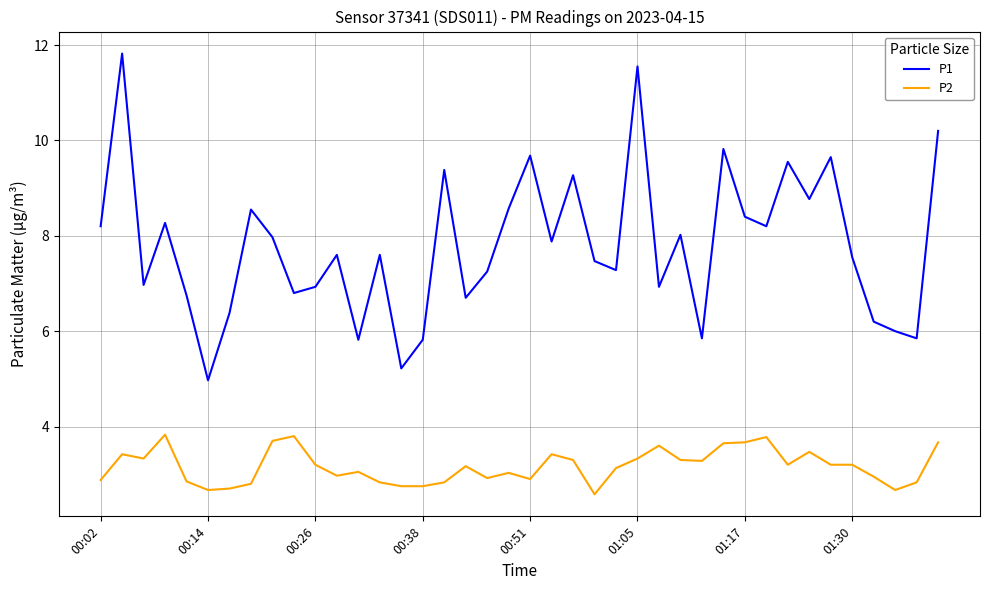

Count the number of categories in the chart.

40